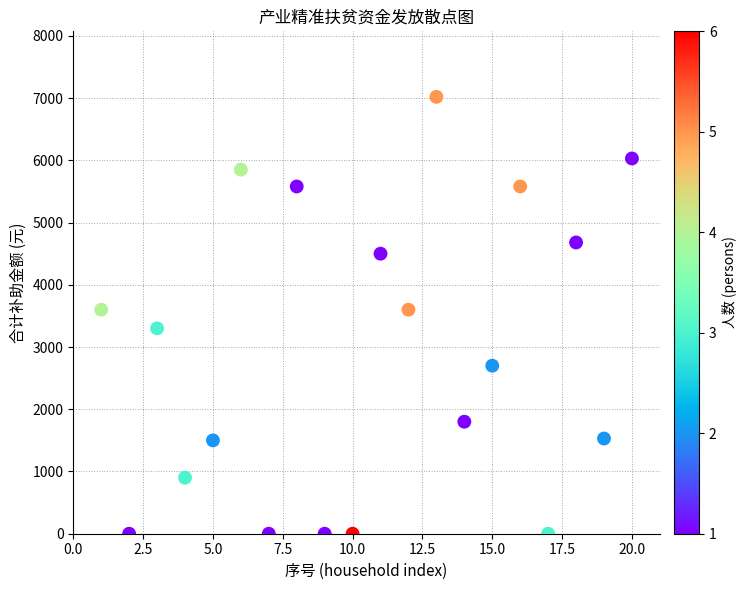

What is the range of Y values (max minus min)?

7020